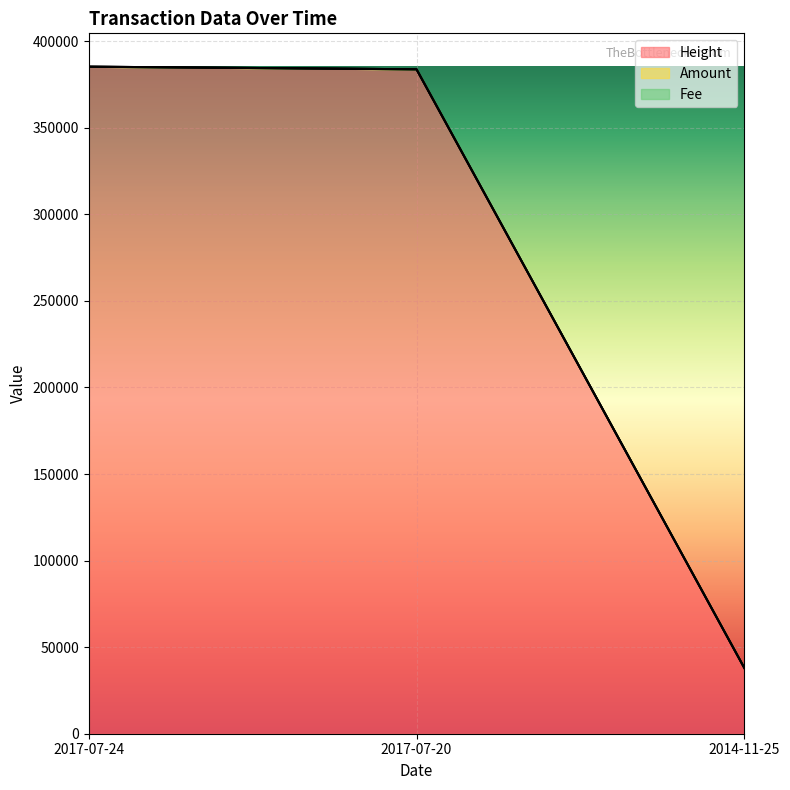

True or false: Height has a value of 383733 at 2017-07-20.

True